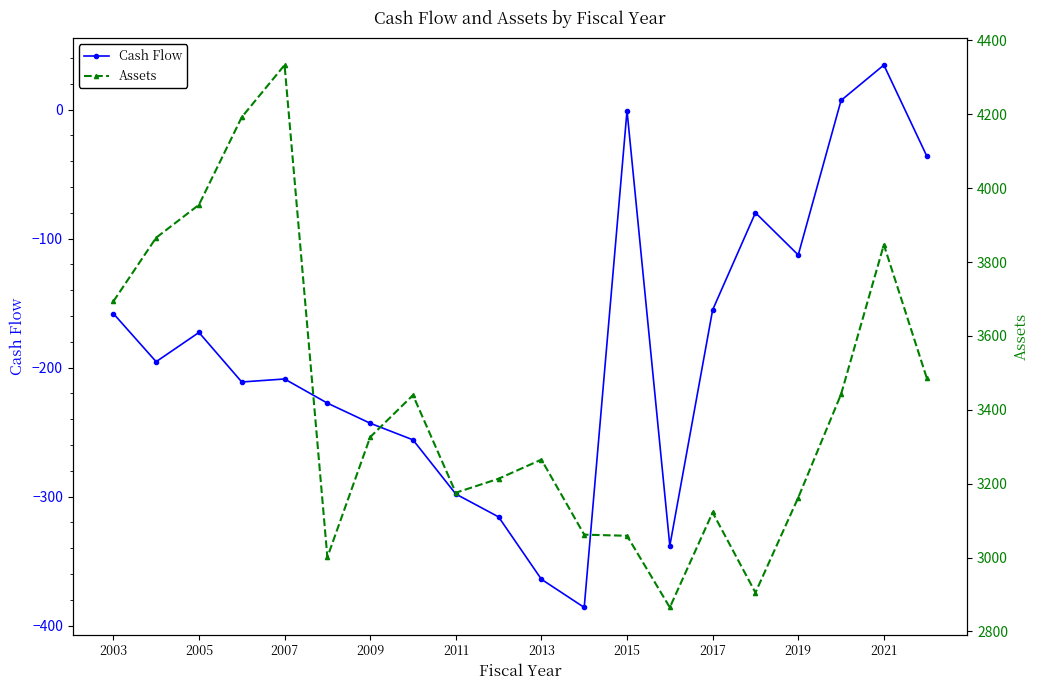

How many data points in Assets are above 3326?

10